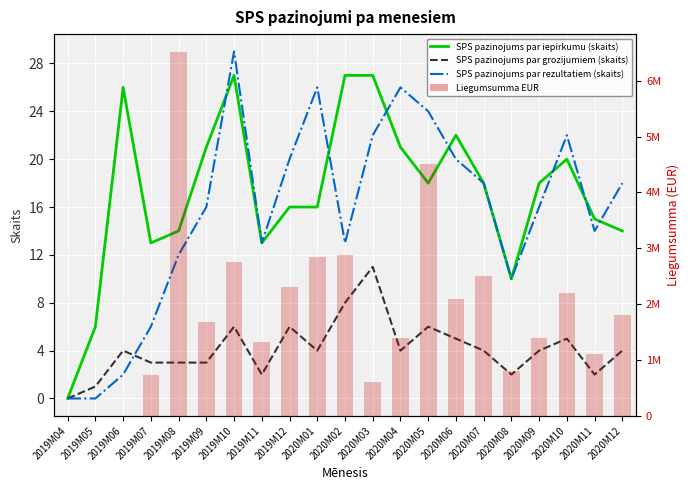

What is the label of the 12th bar from the left?

2020M03